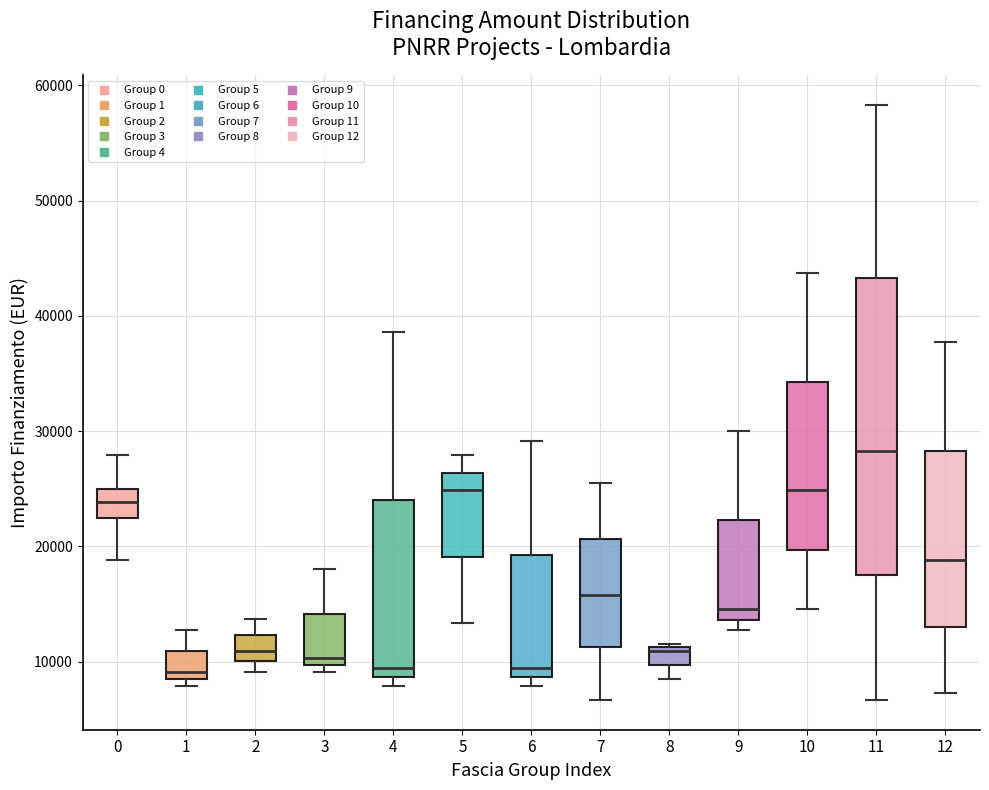

Which box has the highest median line?

11